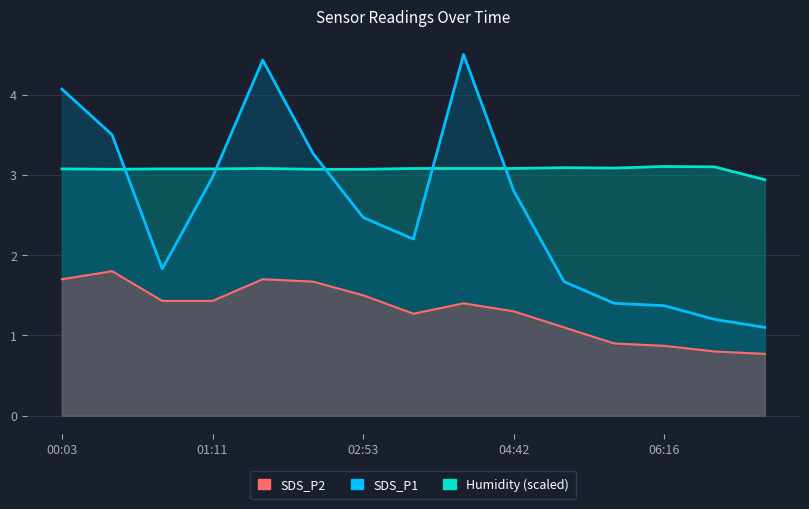

What is the total value across all series at 13?

5.1